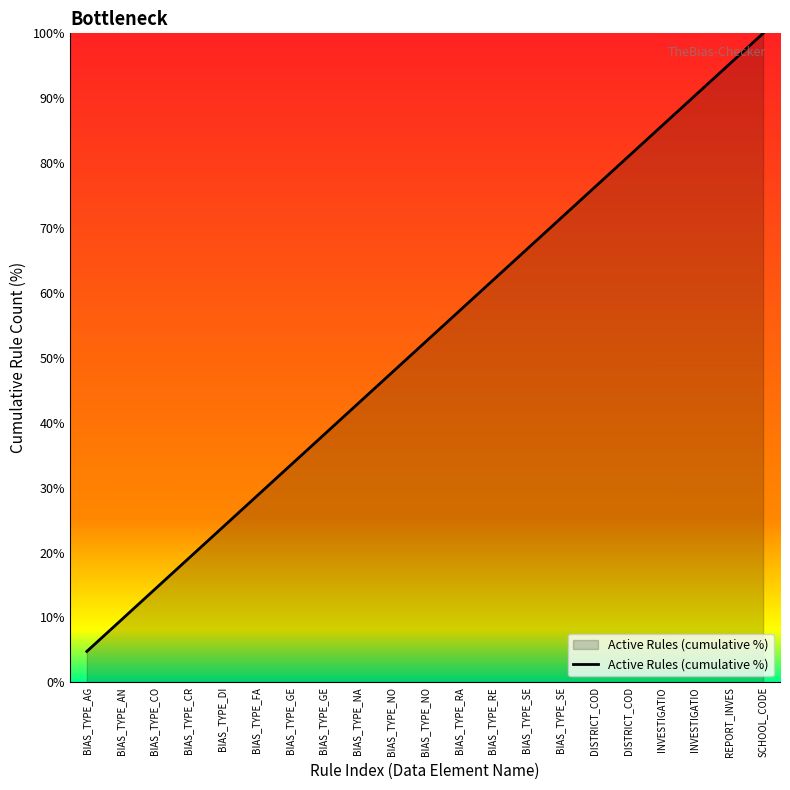

True or false: the data shows 9.2 at BIAS_TYPE_DI.

False